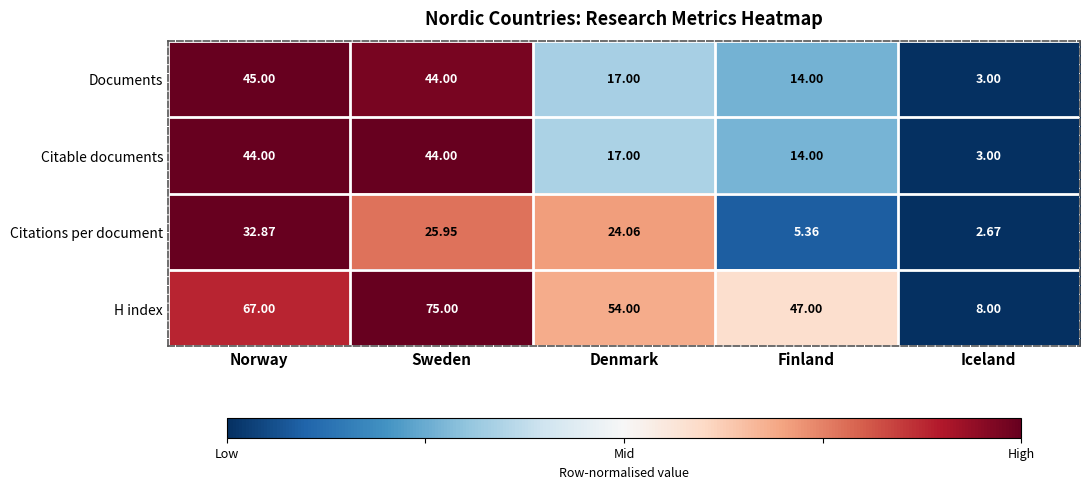

At which label does Citable documents first exceed 17?

Norway